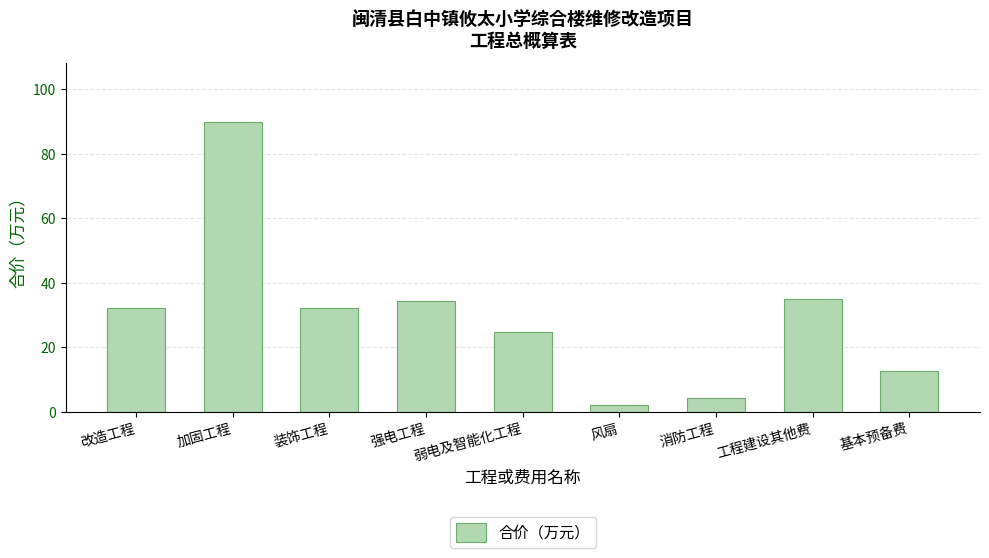

What is the difference between the values at 基本预备费 and 装饰工程?

19.3